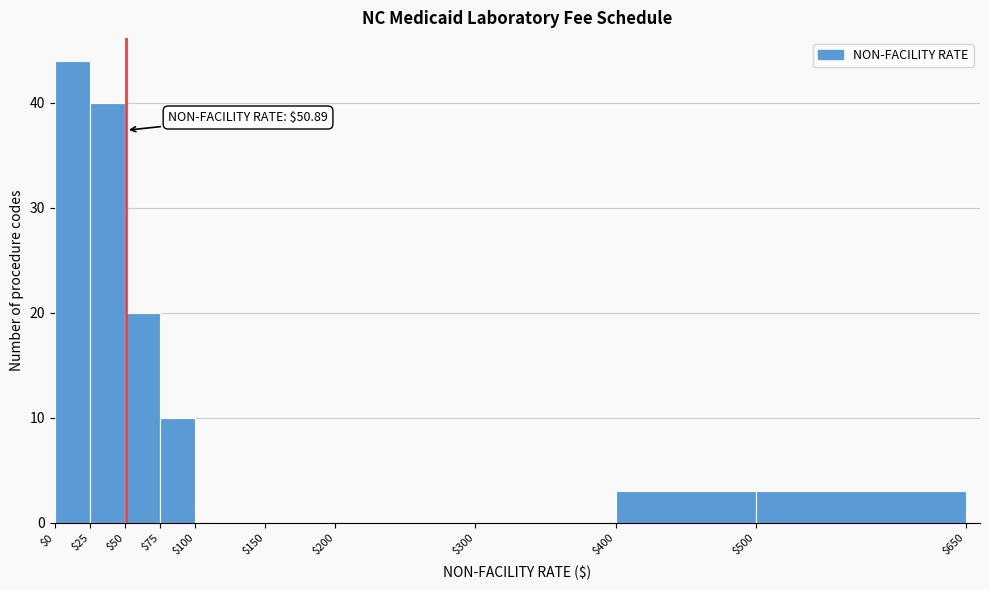

Over which range of the x-axis is the bar tallest?

$0 to $25